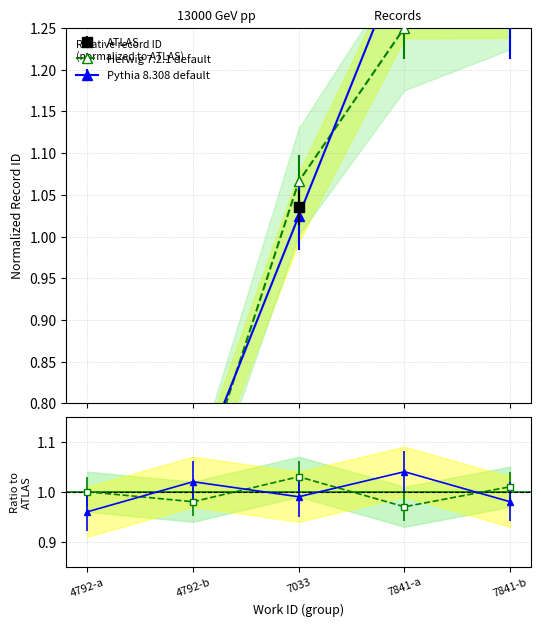

Where is the first local minimum for Herwig 7.2.1 default?

4792-b